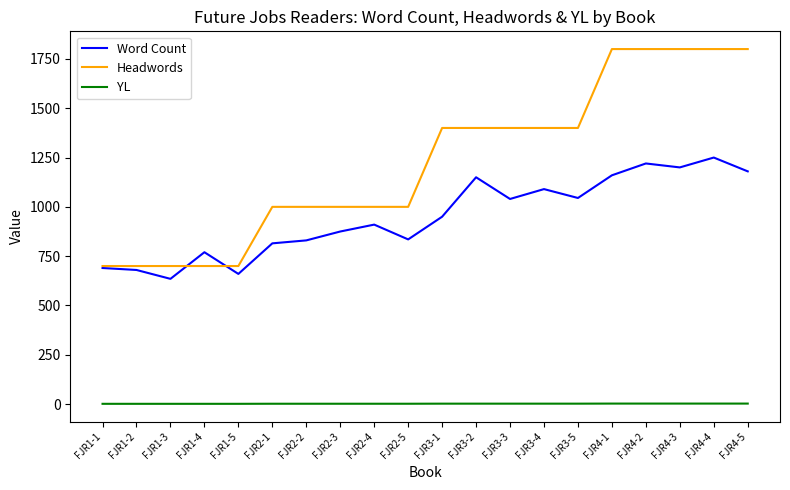

What is the greatest value displayed?

1800.0